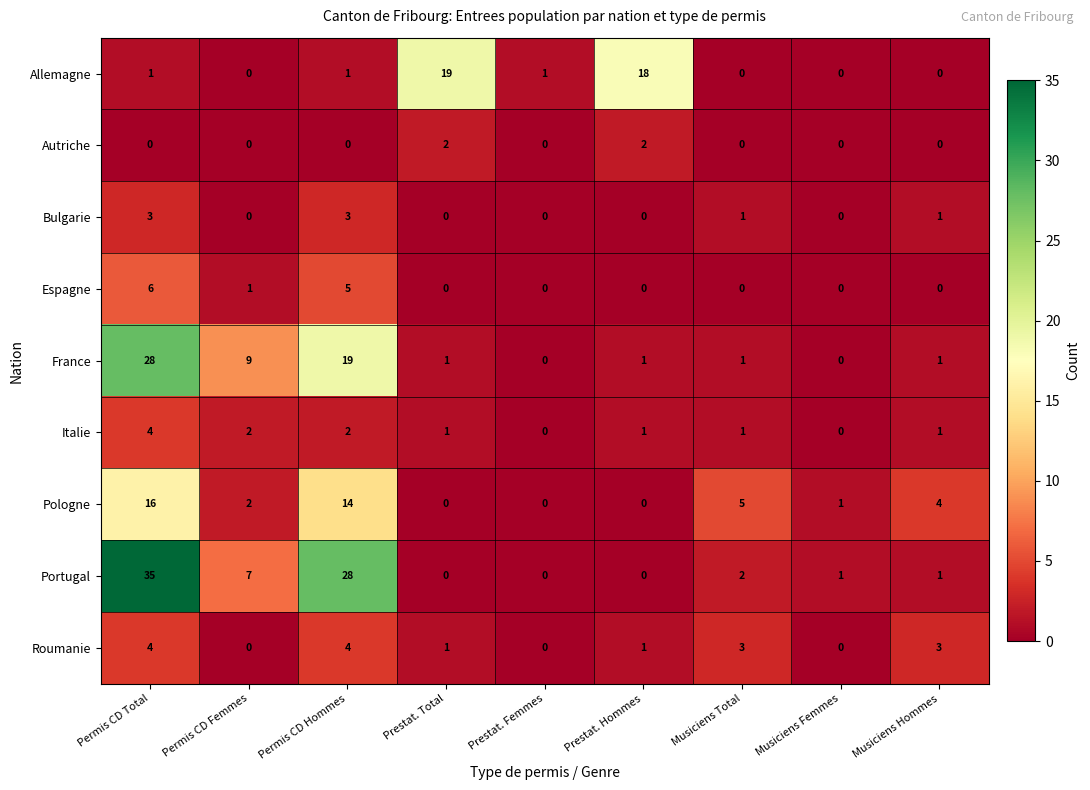

Between Permis CD Femmes and Prestat. Total, which series saw the biggest shift?

Allemagne